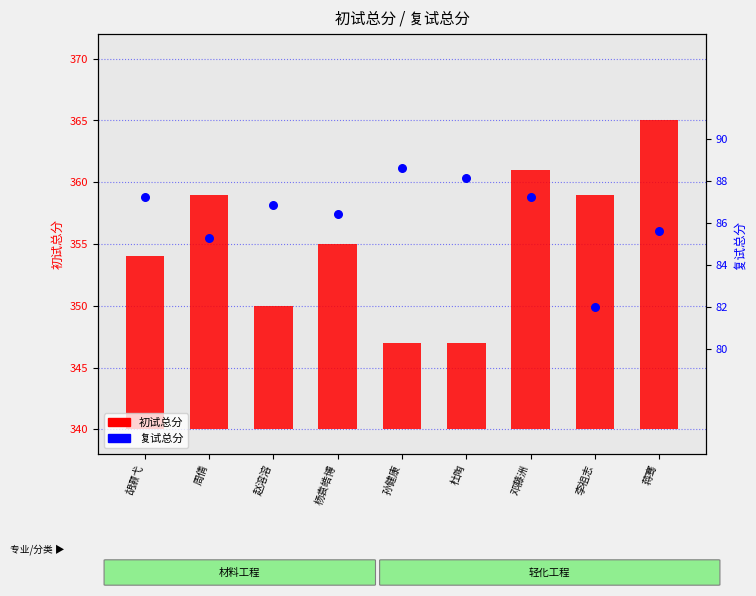

Which series has the widest spread of Y values?

初试总分